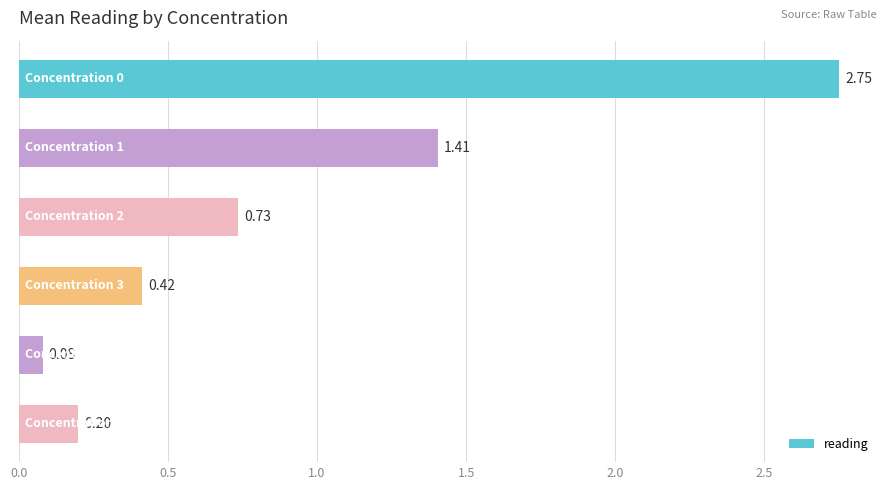

What is the average value?

0.9